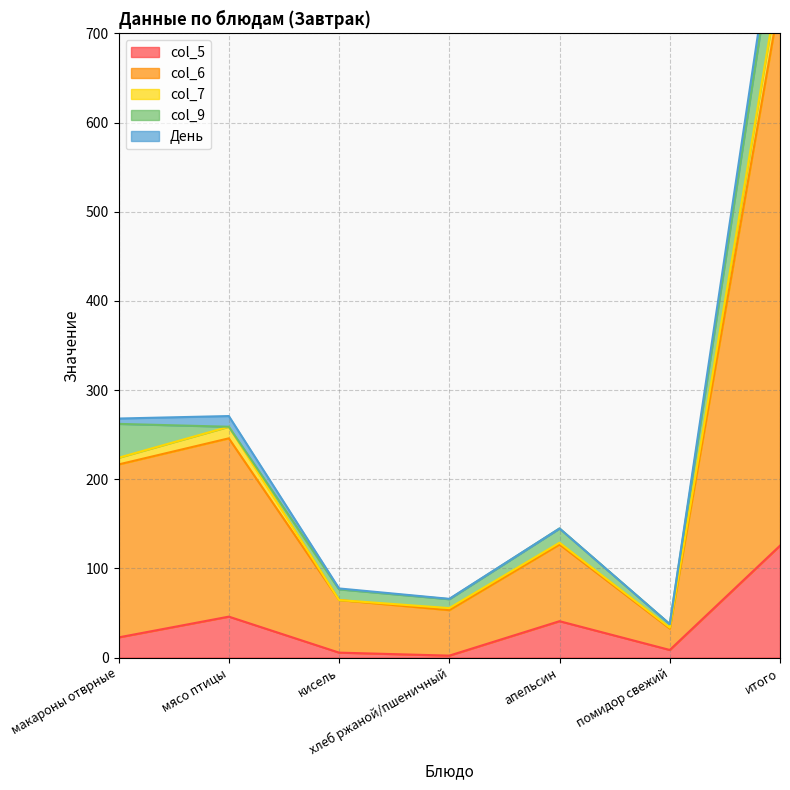

How many positive values does the col_9 series have?

6